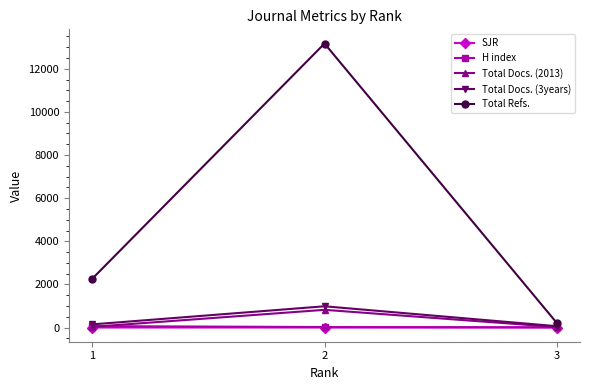

What is the greatest value displayed?

13173.0